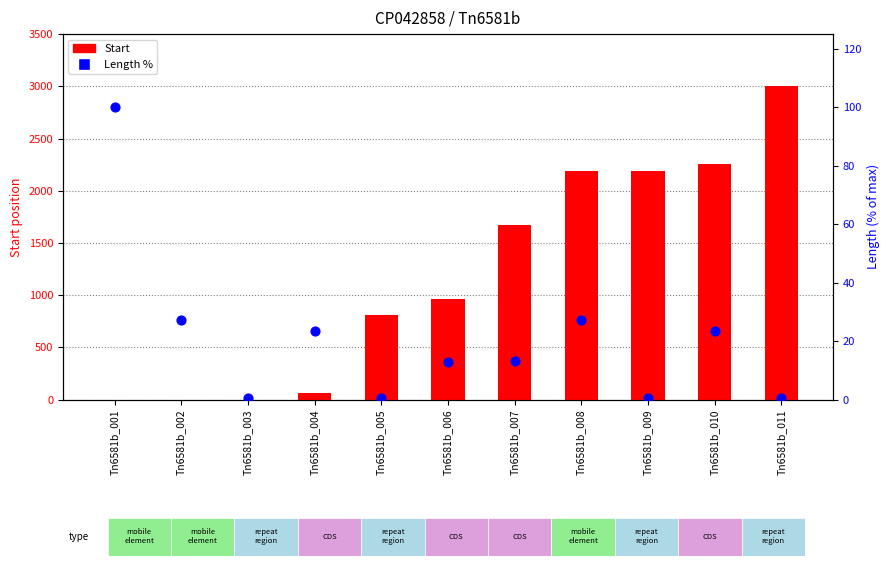

Which series has the widest spread of Y values?

Start